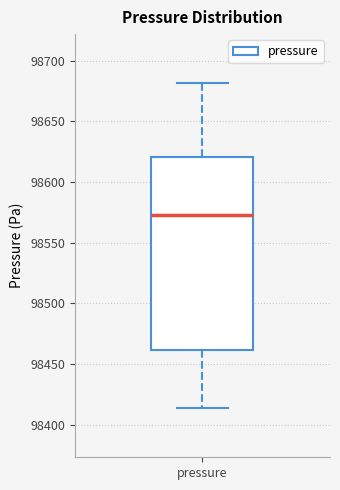

Read this box plot against the y-axis: the position of the median line, the range covered by the box, and the ends of both whiskers. The values are not printed on the chart, so give them approximately, as read against the axis.

median 98575, box 98460 to 98620, whiskers 98415 to 98680